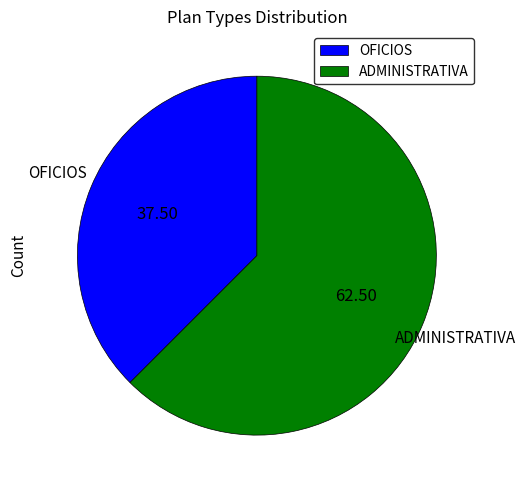

Is the sum of OFICIOS and ADMINISTRATIVA greater than half?

Yes